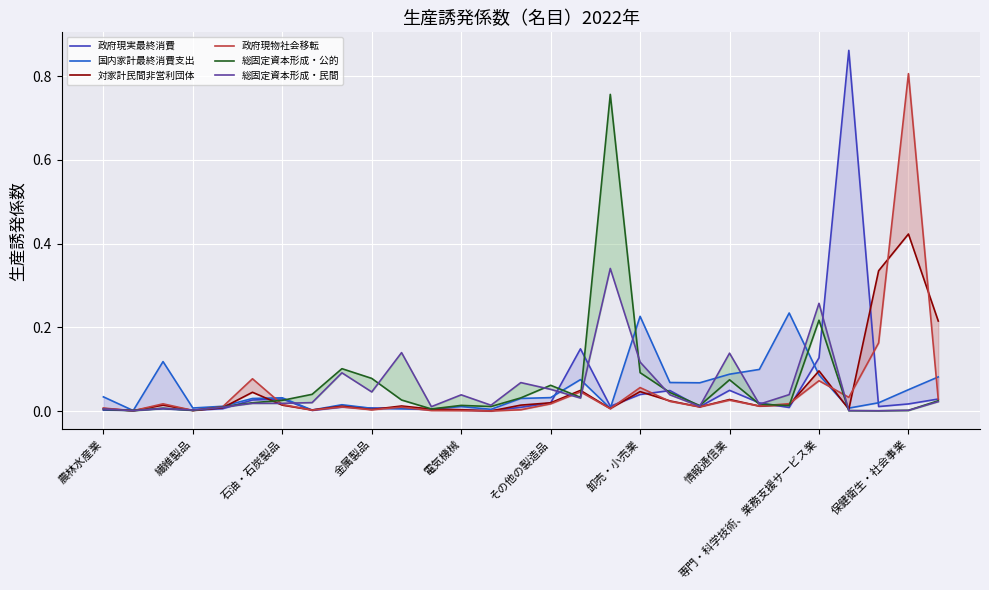

How many interior local valleys does the 国内家計最終消費支出 series have?

8